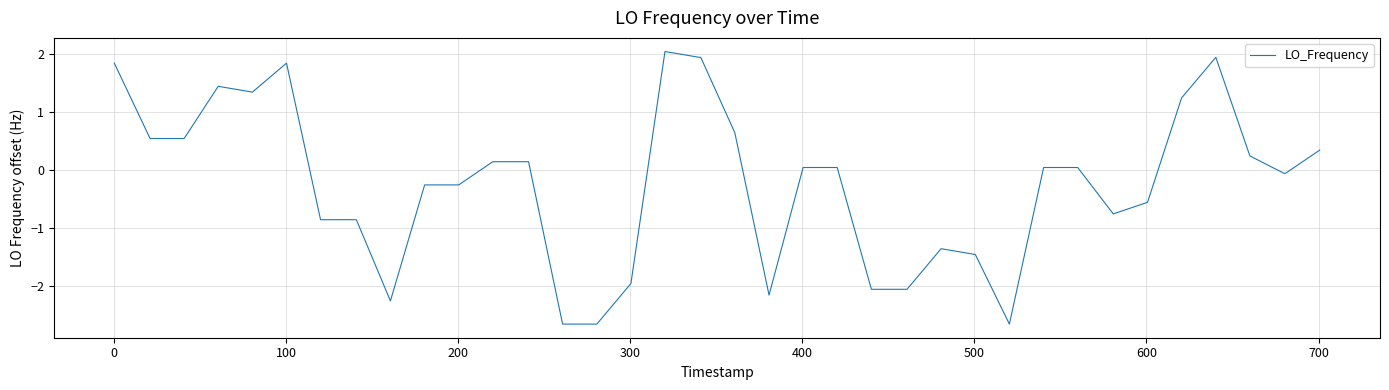

What is the difference between the maximum and minimum values?

4.7